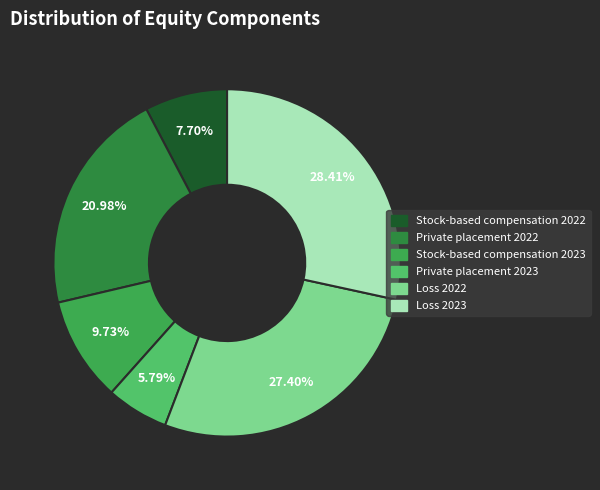

Which slice is the smallest?

Private placement 2023